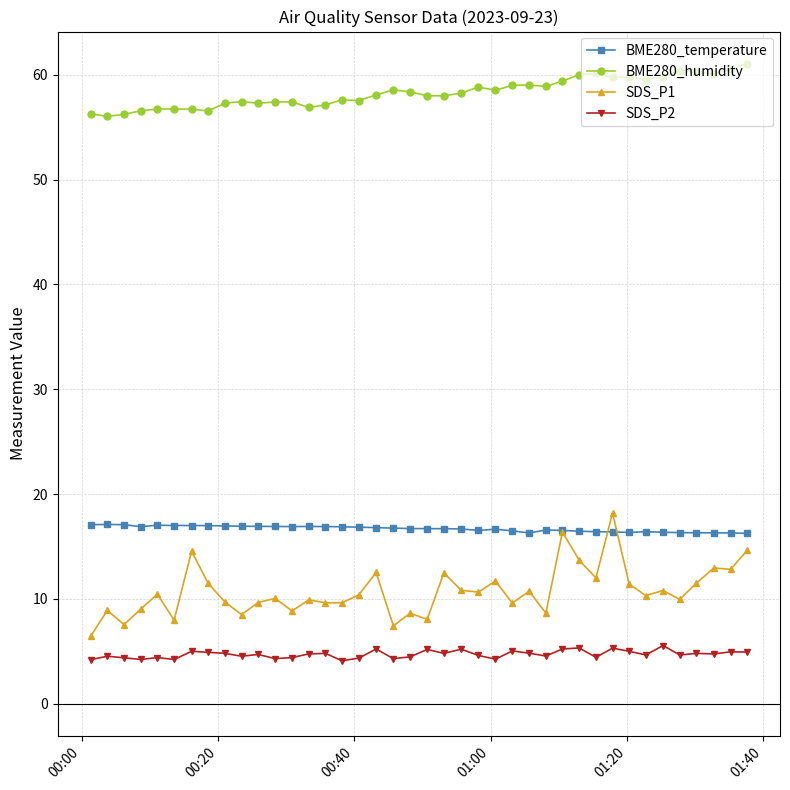

At how many categories does at least one series exceed 30?

40